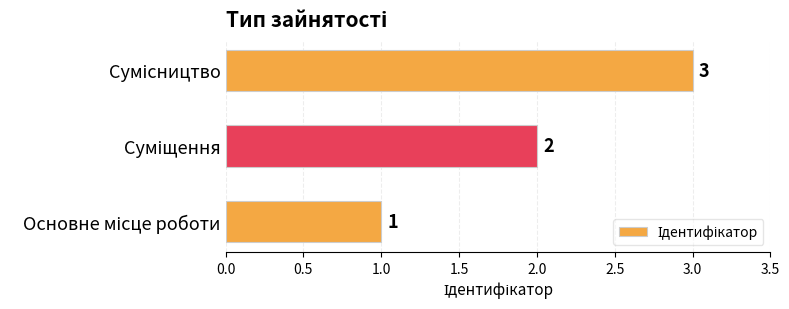

What is the sum of all values?

6